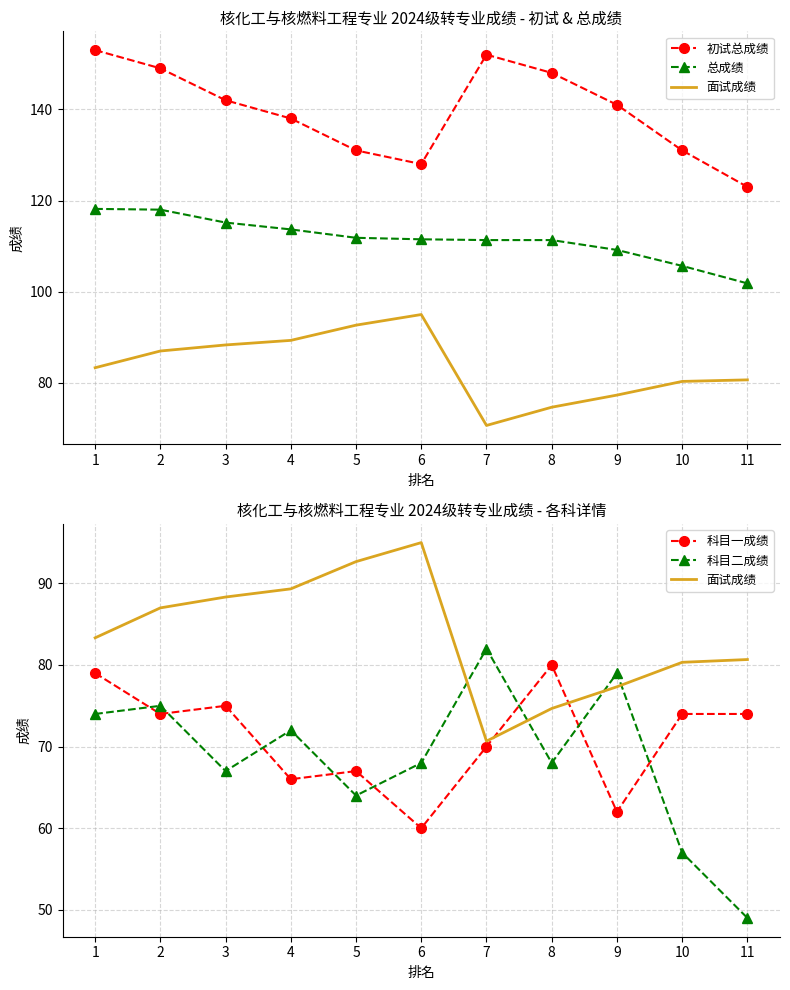

Reading right to left, extract all data points from this chart.

初试总成绩: 11=123.0	10=131.0	9=141.0	8=148.0	7=152.0	6=128.0	5=131.0	4=138.0	3=142.0	2=149.0	1=153.0
总成绩: 11=101.8	10=105.7	9=109.2	8=111.3	7=111.3	6=111.5	5=111.8	4=113.7	3=115.2	2=118.0	1=118.2
面试成绩: 11=80.7	10=80.3	9=77.3	8=74.7	7=70.7	6=95.0	5=92.7	4=89.3	3=88.3	2=87.0	1=83.3
科目一成绩: 11=74.0	10=74.0	9=62.0	8=80.0	7=70.0	6=60.0	5=67.0	4=66.0	3=75.0	2=74.0	1=79.0
科目二成绩: 11=49.0	10=57.0	9=79.0	8=68.0	7=82.0	6=68.0	5=64.0	4=72.0	3=67.0	2=75.0	1=74.0